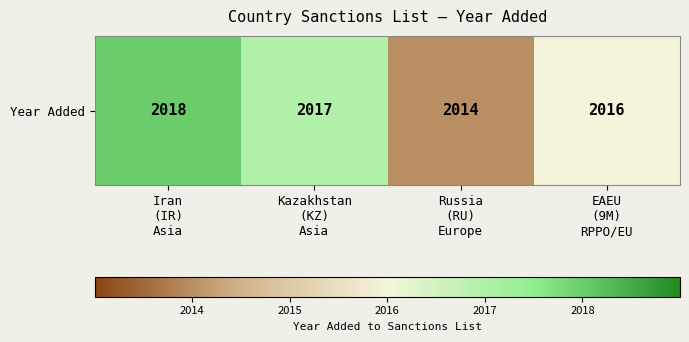

What is the sum of the values at EAEU
(9M)
RPPO/EU and Kazakhstan
(KZ)
Asia?

4033